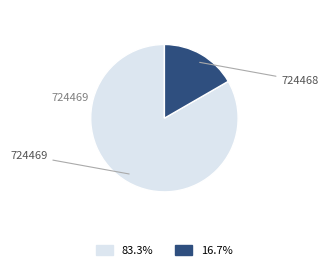

What portion of the pie excludes 724469?

16.7%